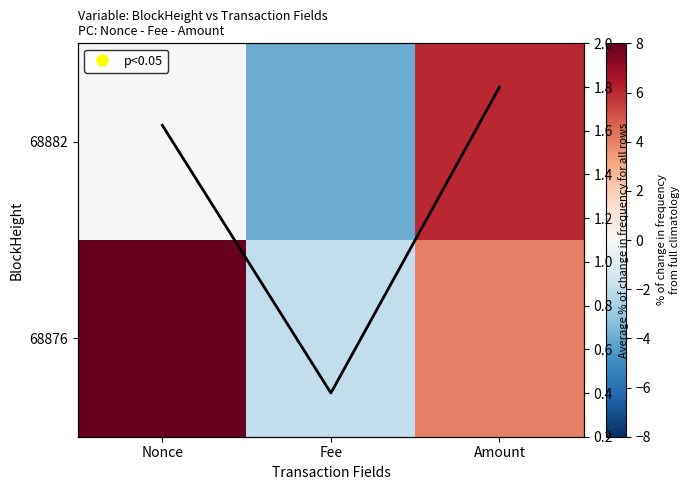

Where is 68876 nearest to the value 3?

Amount